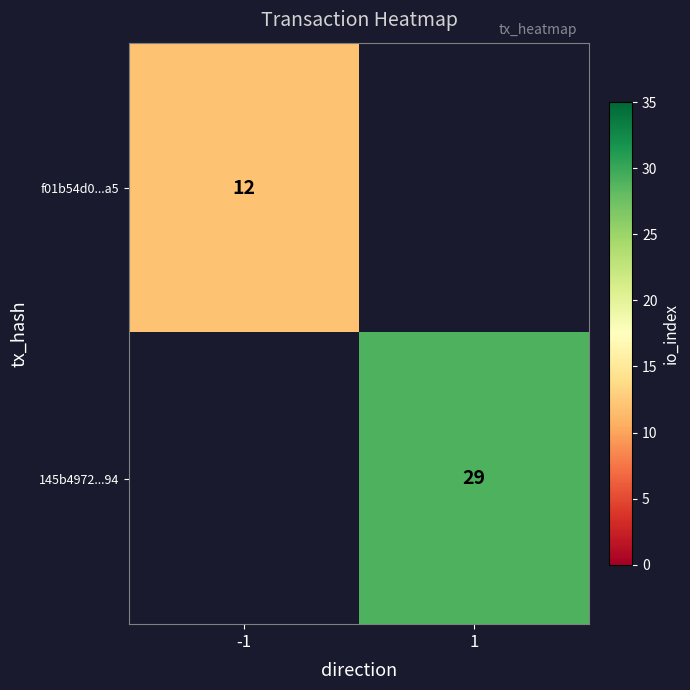

True or false: 145b4972...94 has a value of 29 at 1.

True